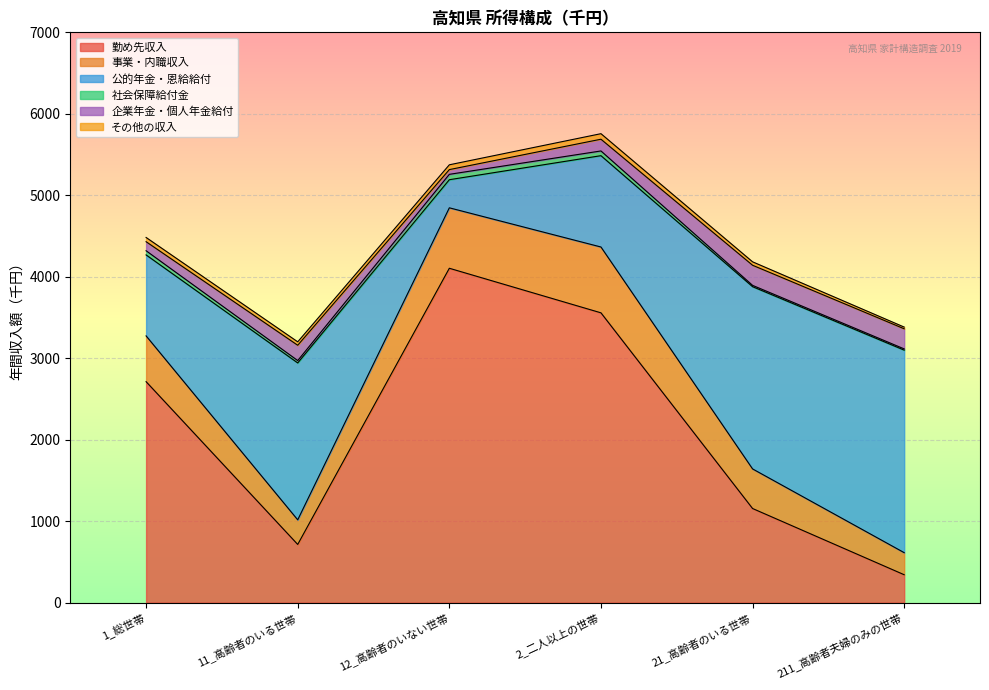

What is the difference between the highest and lowest values at 1_総世帯?

2661